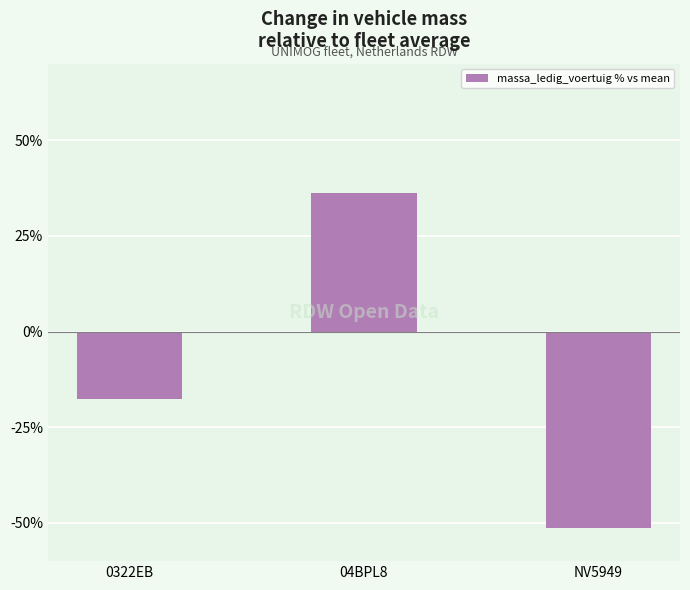

What is the value of the 2nd bar from the left?

36.1